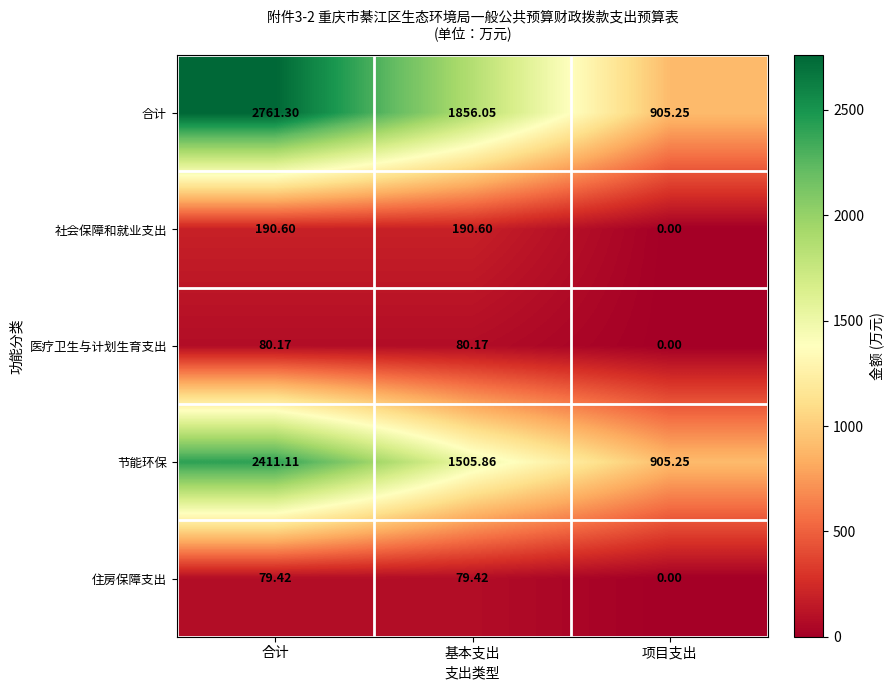

Where does the 节能环保 series first go above 1505?

合计